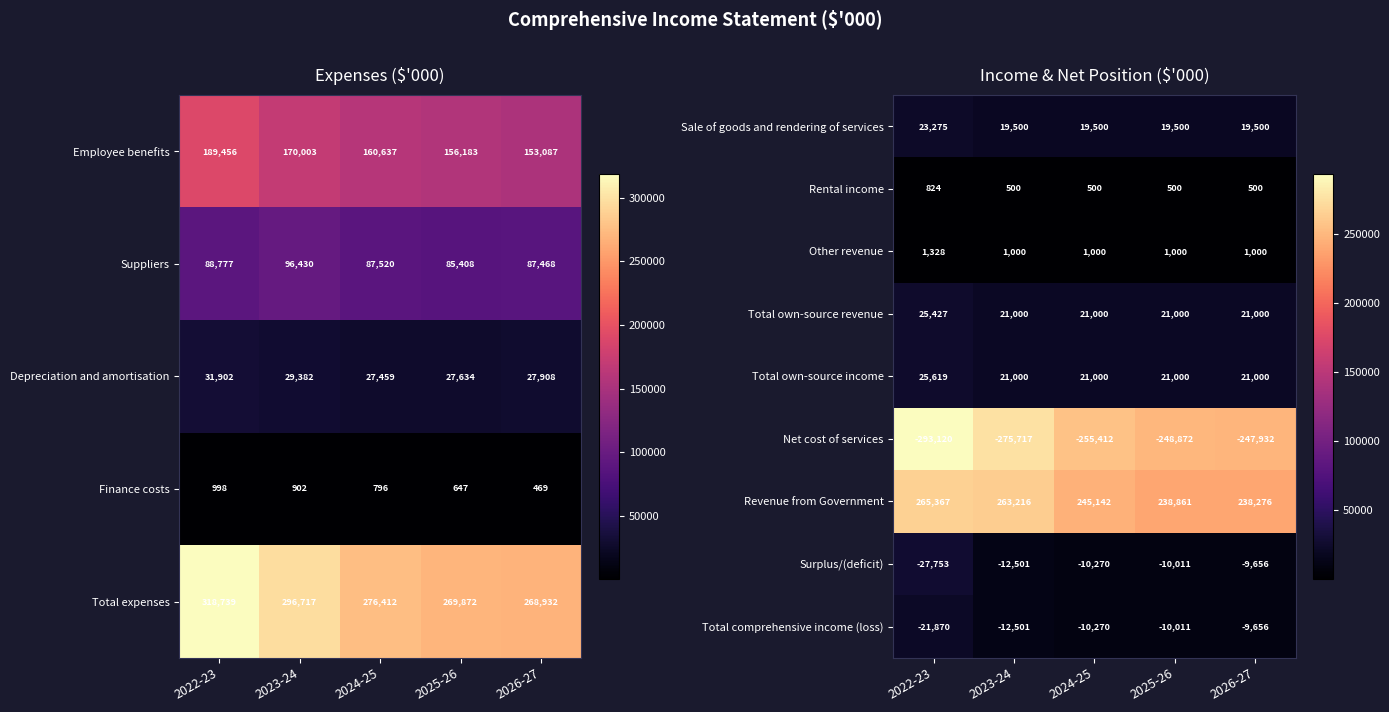

Is the value of Rental income at 2024-25 greater than the value of Total own-source revenue at 2026-27?

No